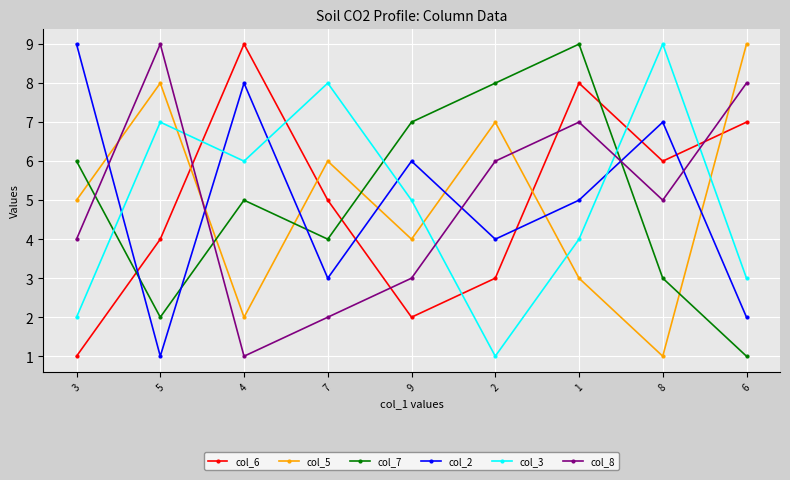

Reading left to right, what are all the values shown in this chart?

col_6: 3=1	5=4	4=9	7=5	9=2	2=3	1=8	8=6	6=7
col_5: 3=5	5=8	4=2	7=6	9=4	2=7	1=3	8=1	6=9
col_7: 3=6	5=2	4=5	7=4	9=7	2=8	1=9	8=3	6=1
col_2: 3=9	5=1	4=8	7=3	9=6	2=4	1=5	8=7	6=2
col_3: 3=2	5=7	4=6	7=8	9=5	2=1	1=4	8=9	6=3
col_8: 3=4	5=9	4=1	7=2	9=3	2=6	1=7	8=5	6=8